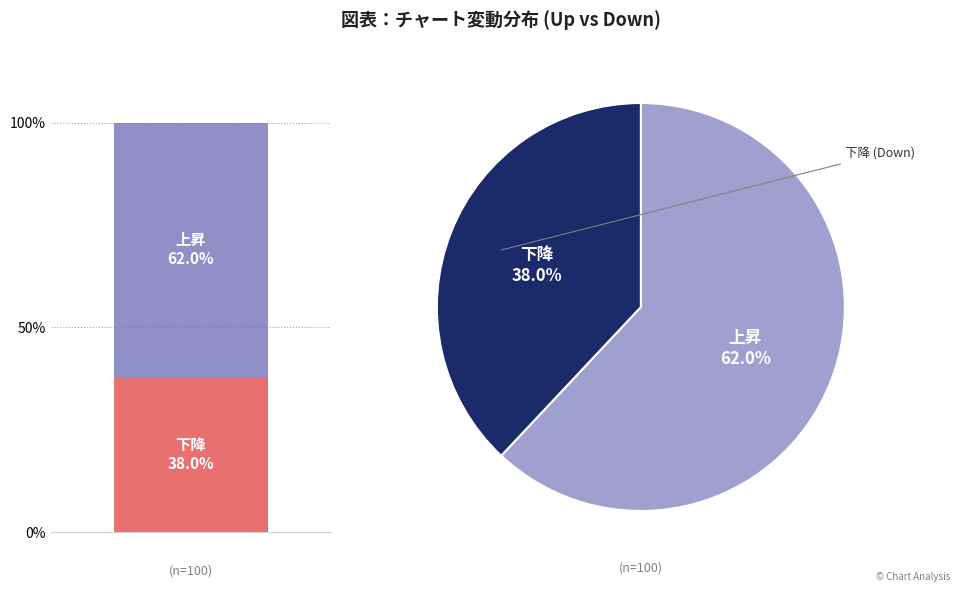

Rank the categories by value from highest to lowest.

up, down